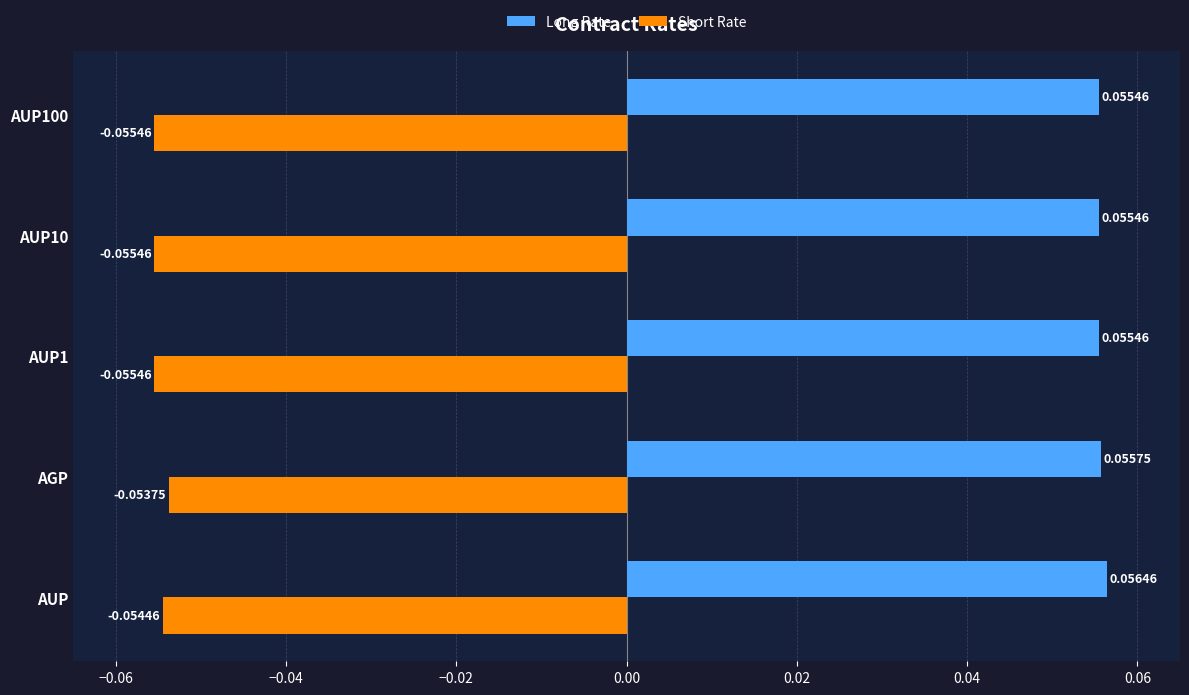

Which series has the largest total across all categories?

Long Rate